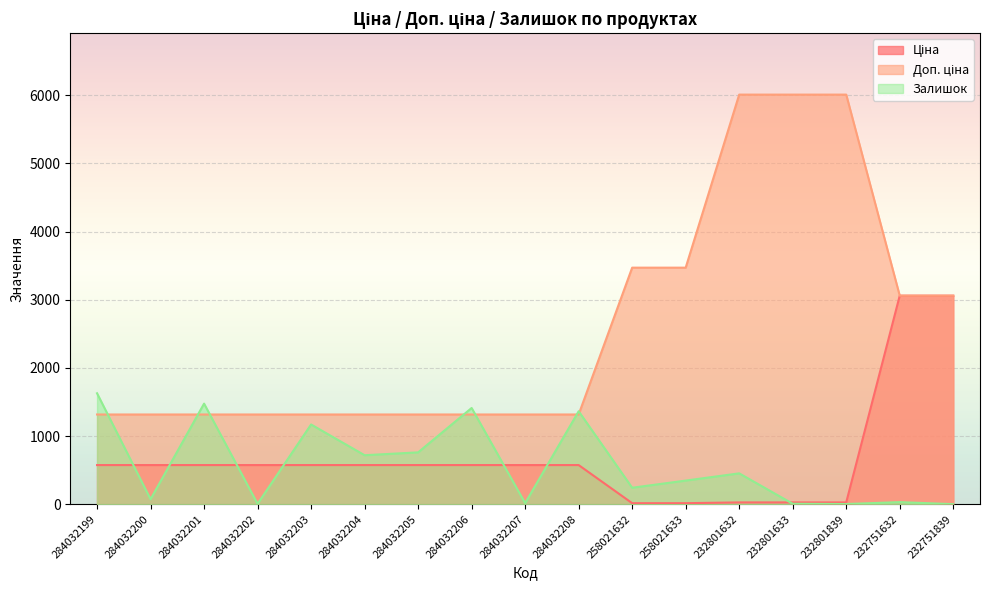

Which label corresponds to the smallest value in the chart?

232751839